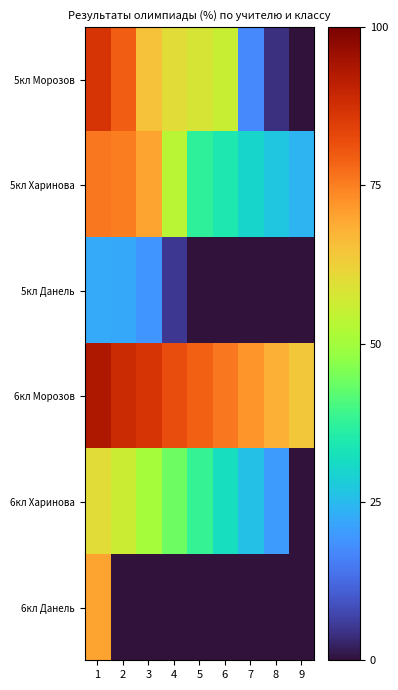

What is the difference between the highest and lowest values at 6?

76.0